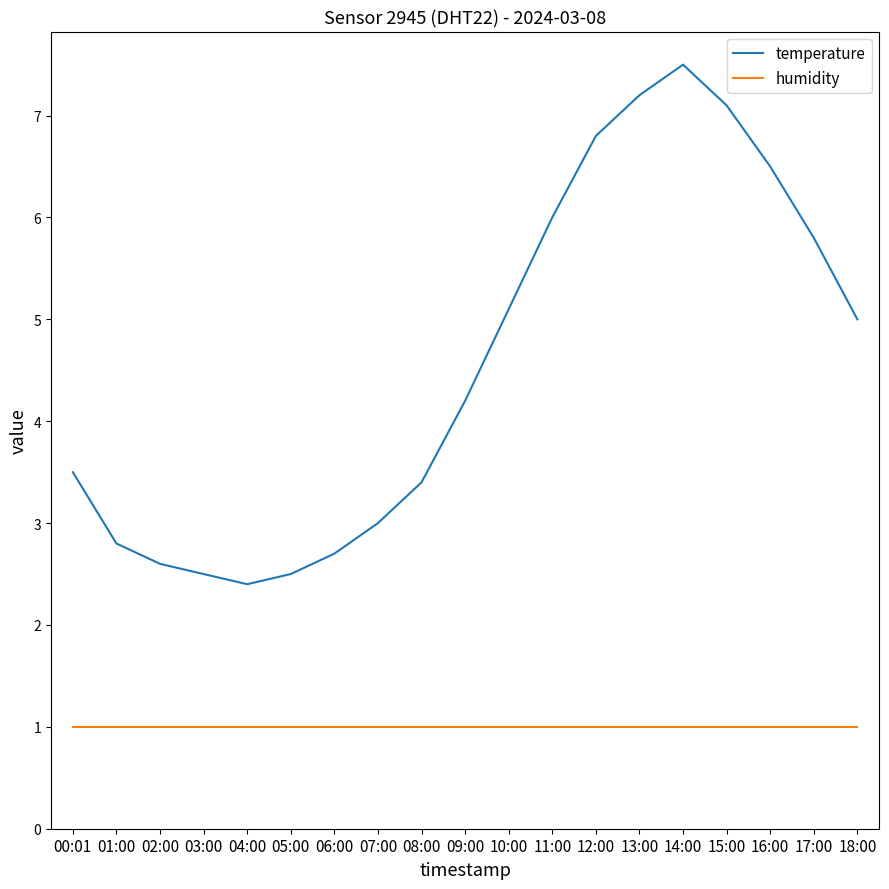

What position from the right is 09:00?

10